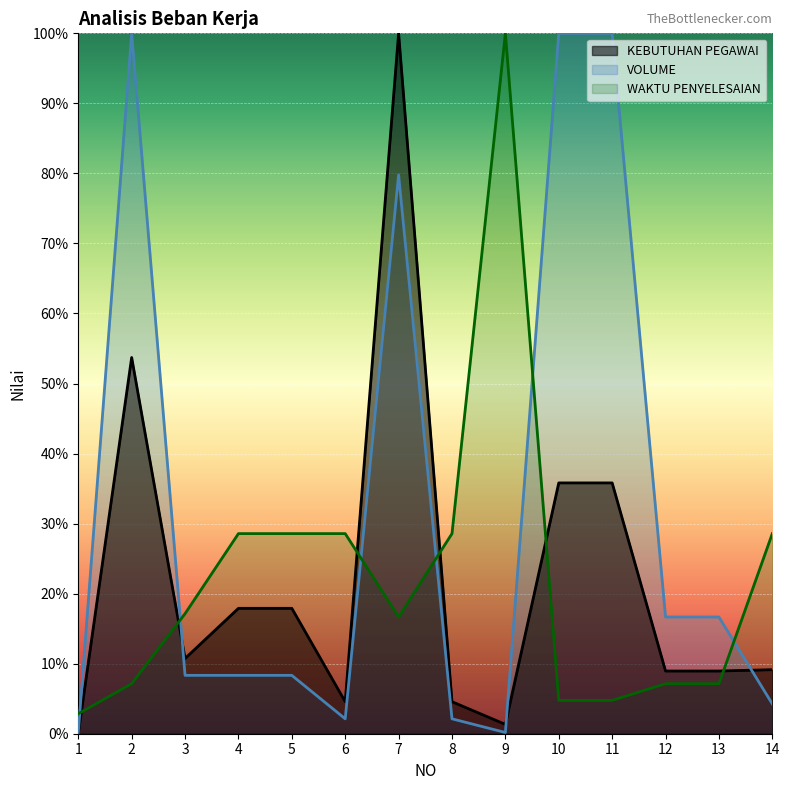

How many series are shown in this chart?

3